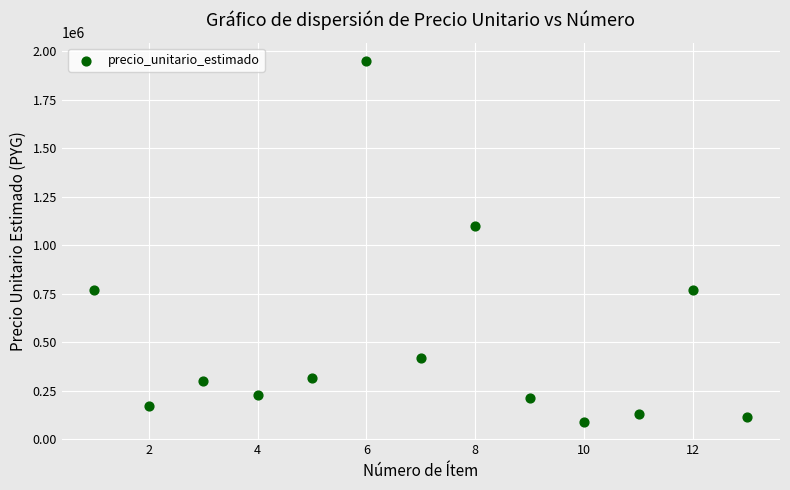

What is the range of Y values (max minus min)?

1860661